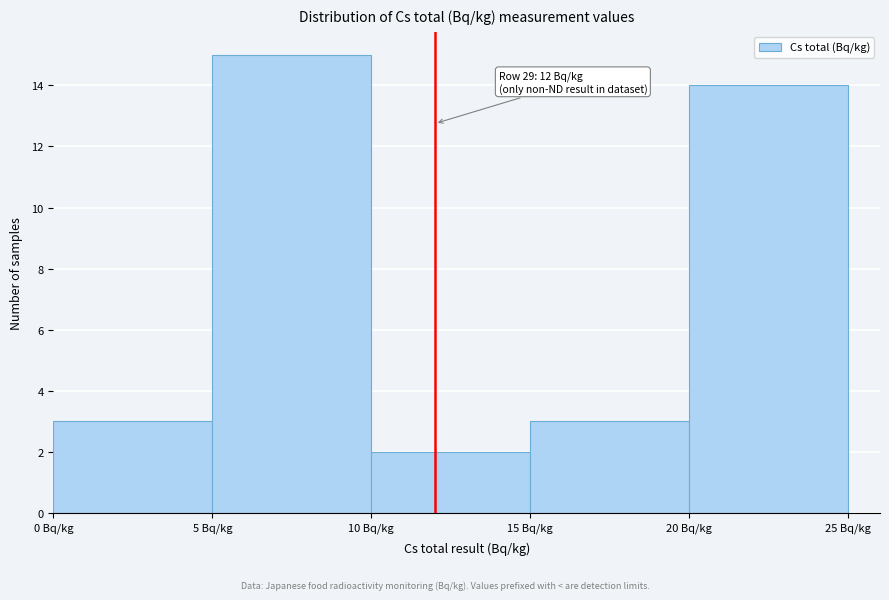

Over which range of the x-axis is the bar tallest?

5 to 10